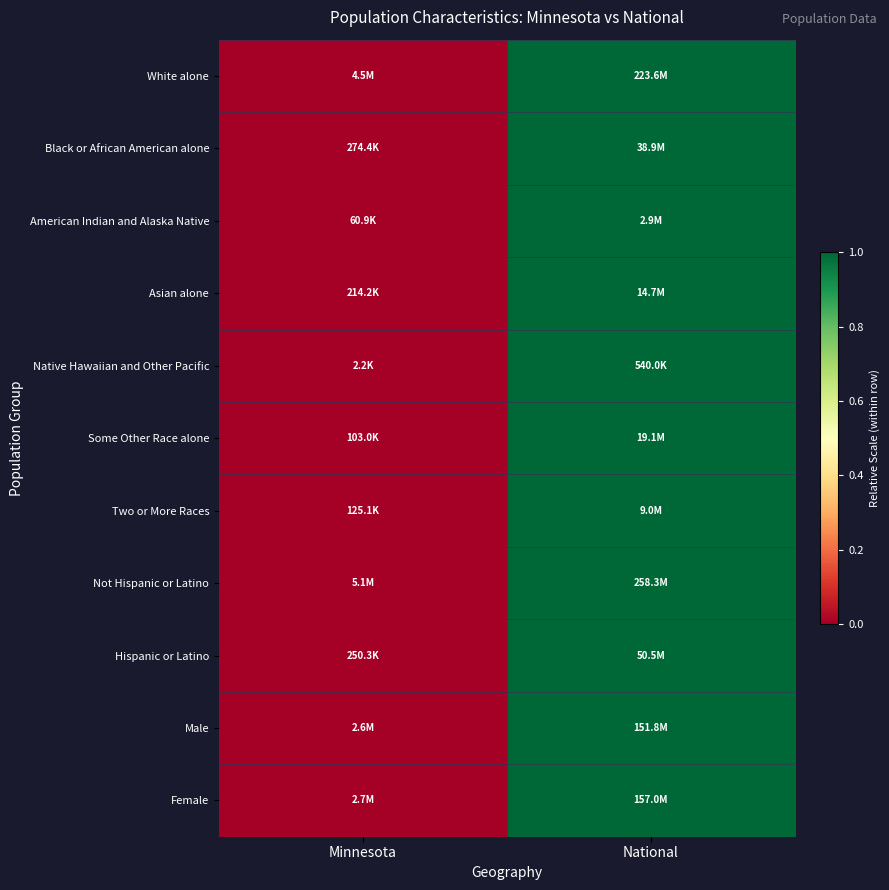

Between National and Minnesota, which is larger?

National